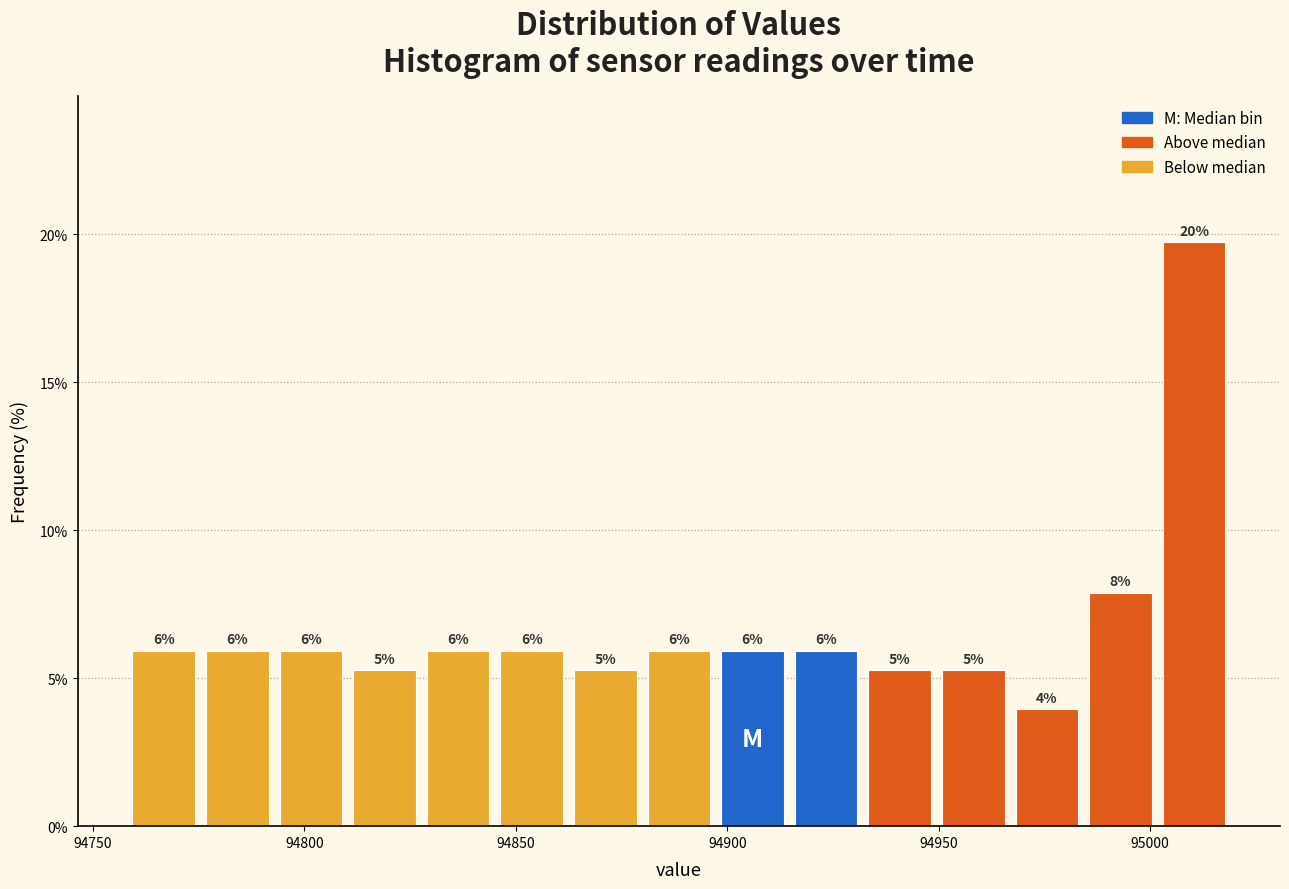

Read against the x-axis, roughly where is the centre of the tallest bar?

95010